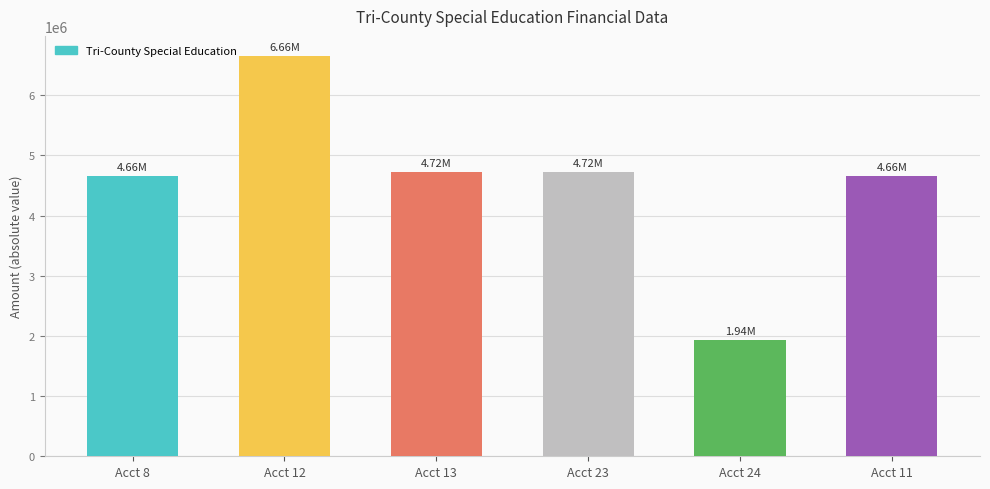

Between Acct 24 and Acct 23, which is larger?

Acct 23